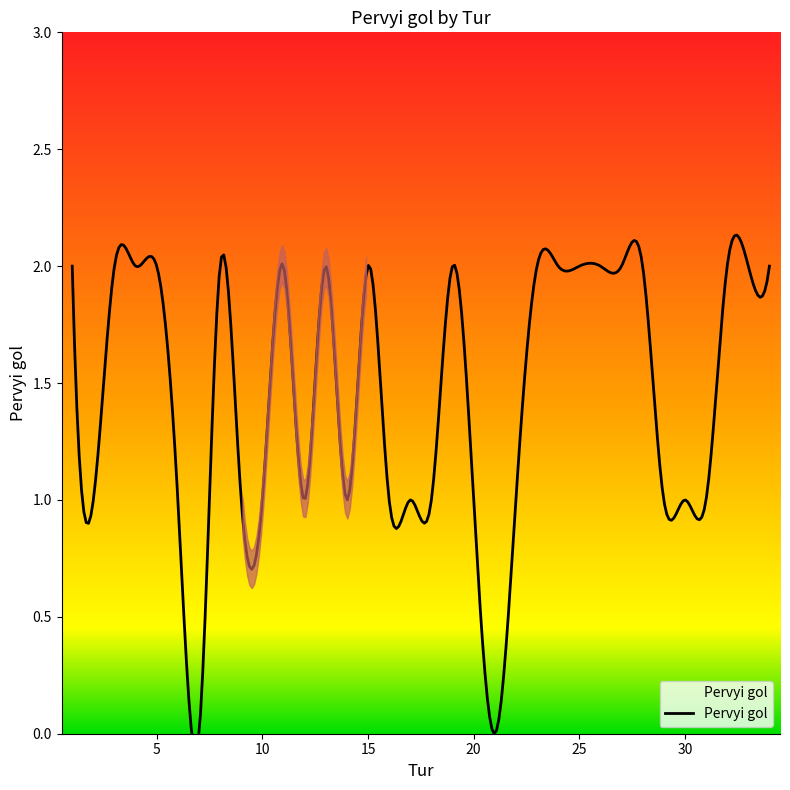

Where is the data nearest to the value 1?

2